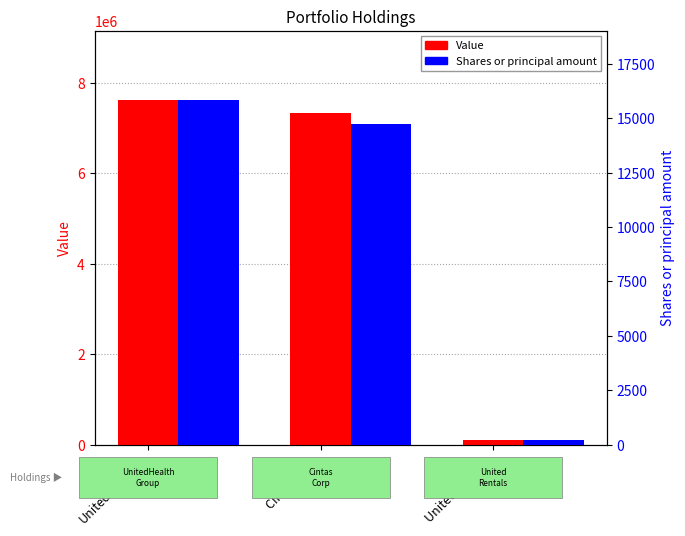

What is the difference between the Value values at Cintas Corp and United Renta...?

7242980